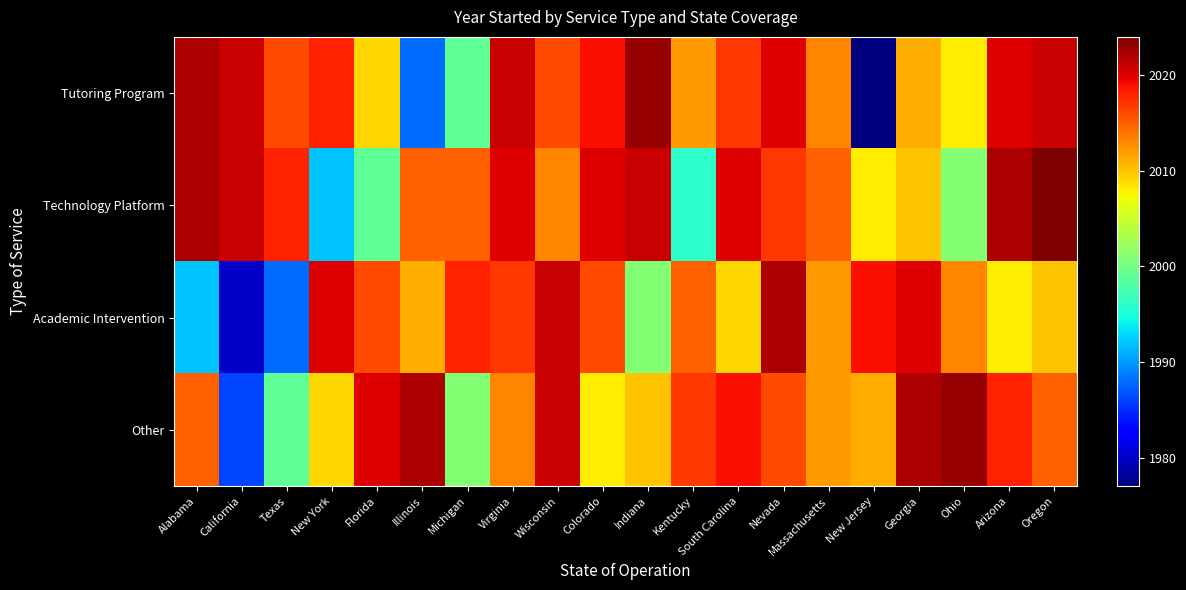

Which series has the largest total across all categories?

Technology Platform